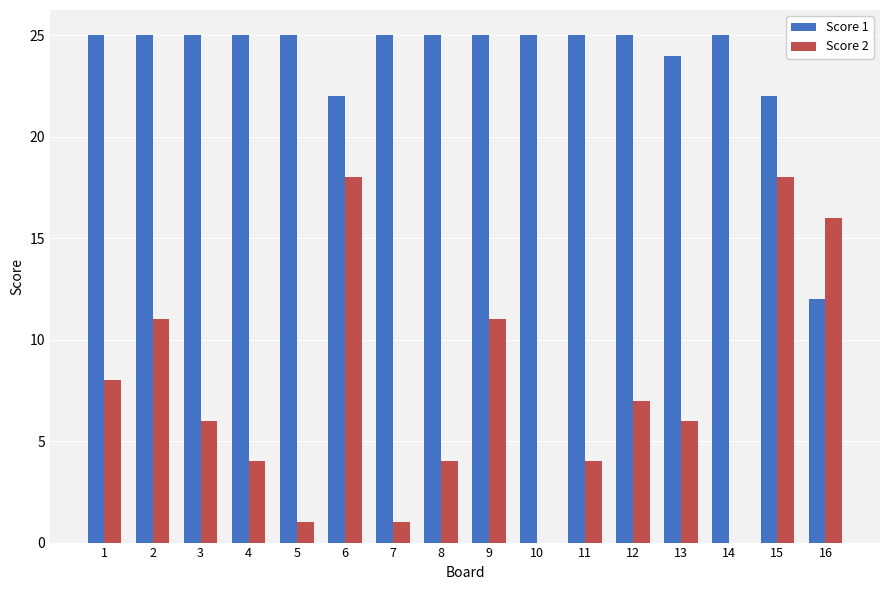

What is the greatest value displayed?

25